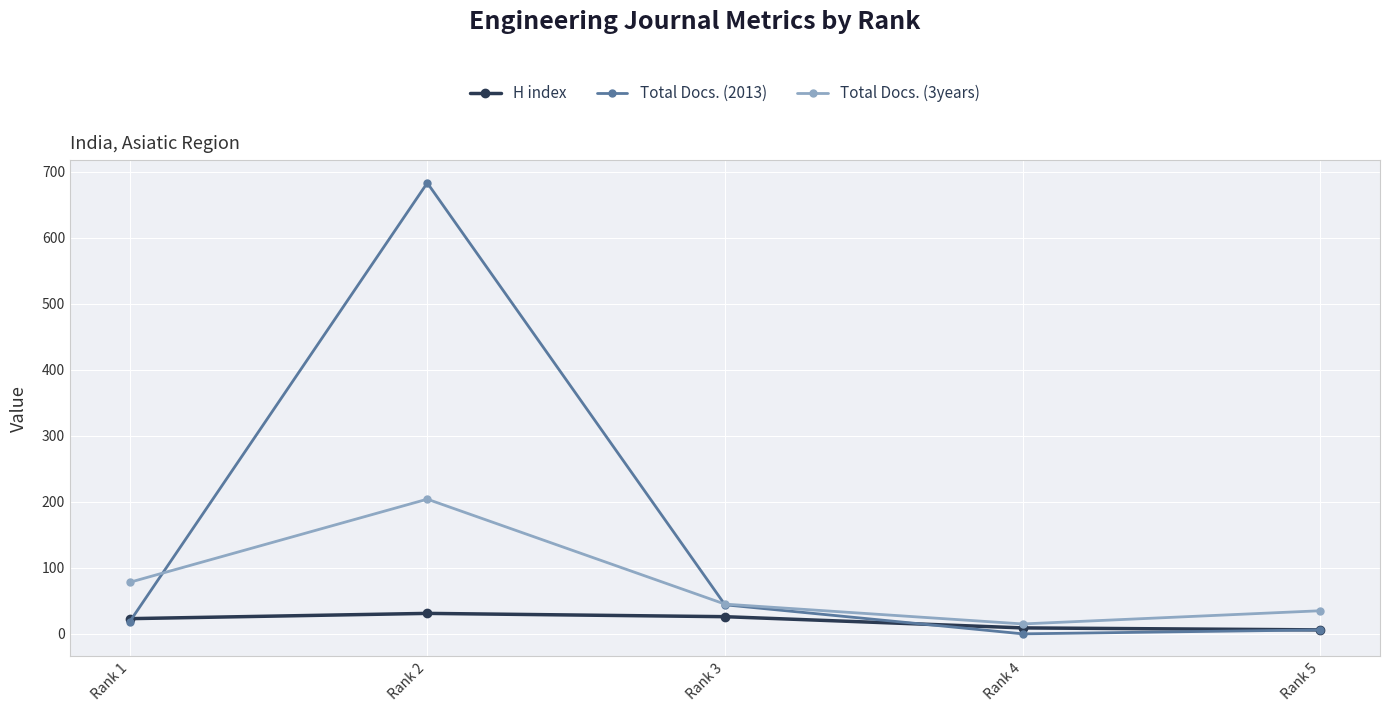

Does the chart have visible grid lines?

Yes